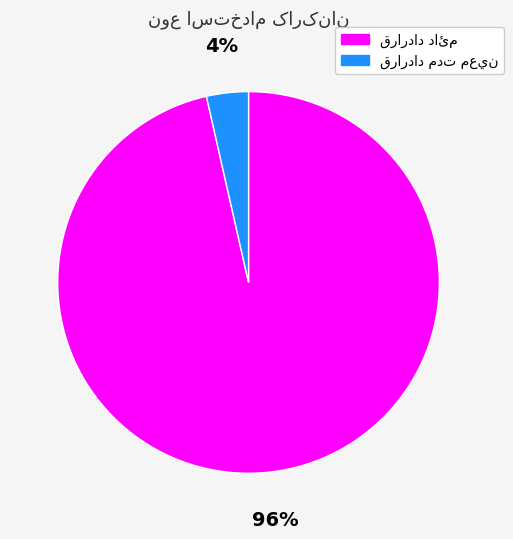

To the nearest percent, what is the average slice percentage?

50%